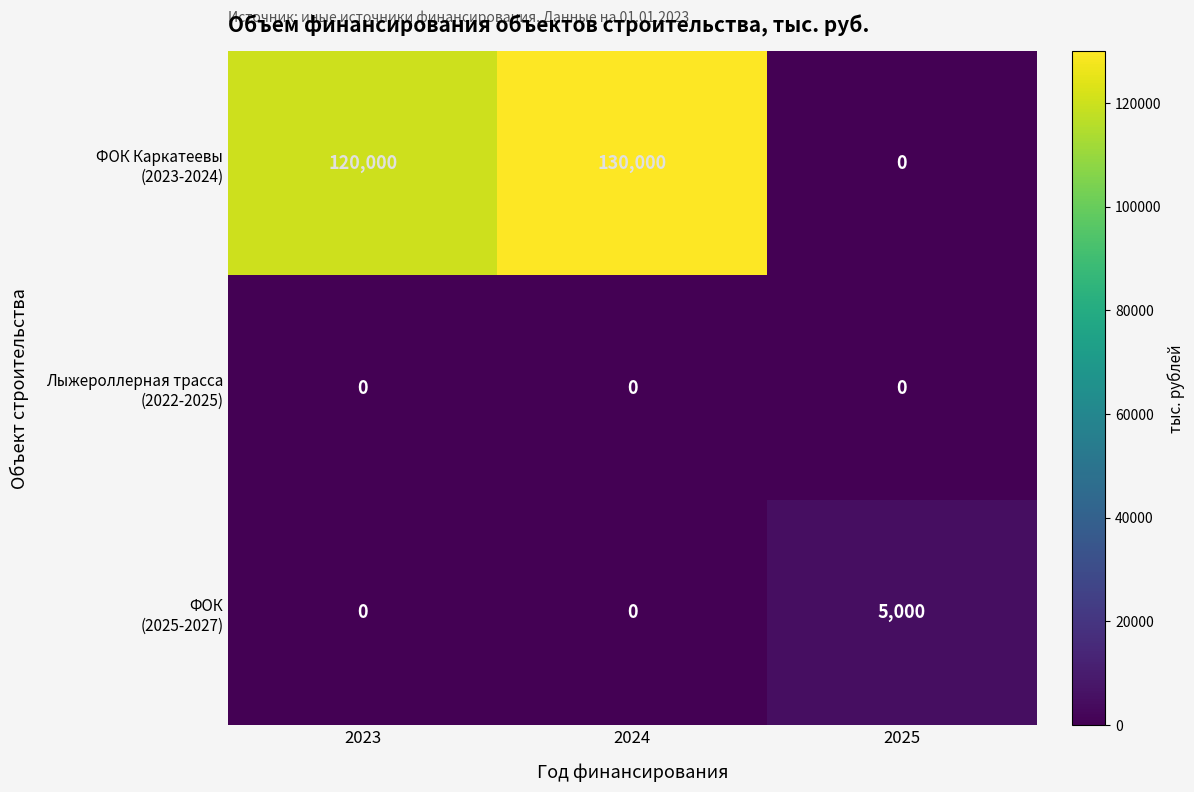

What is the total value across all series at 2024?

130000